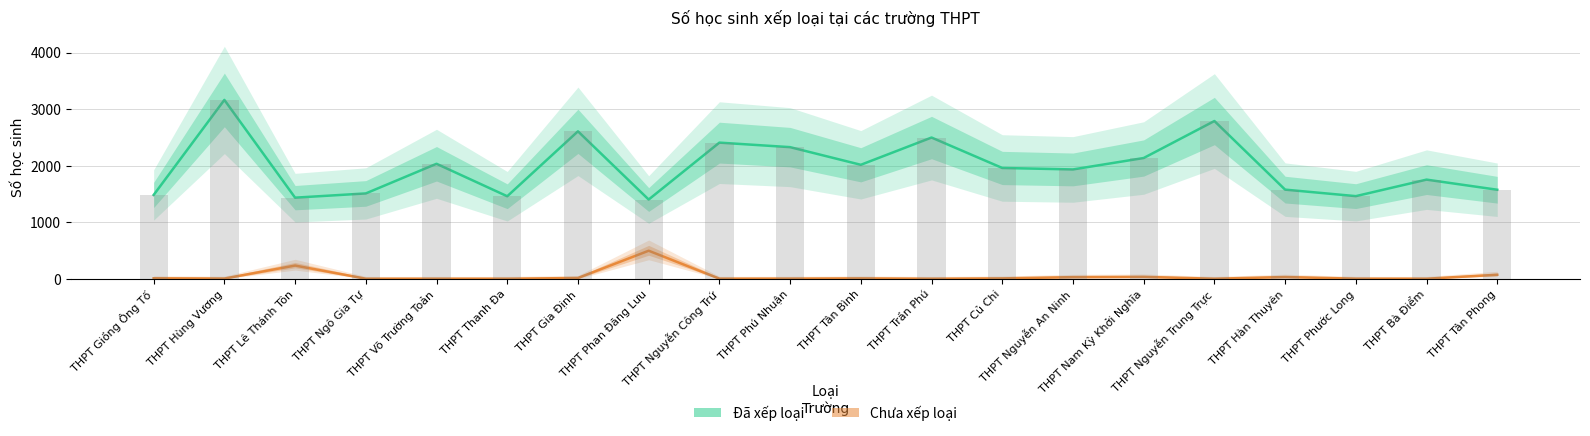

How many series are shown in this chart?

2